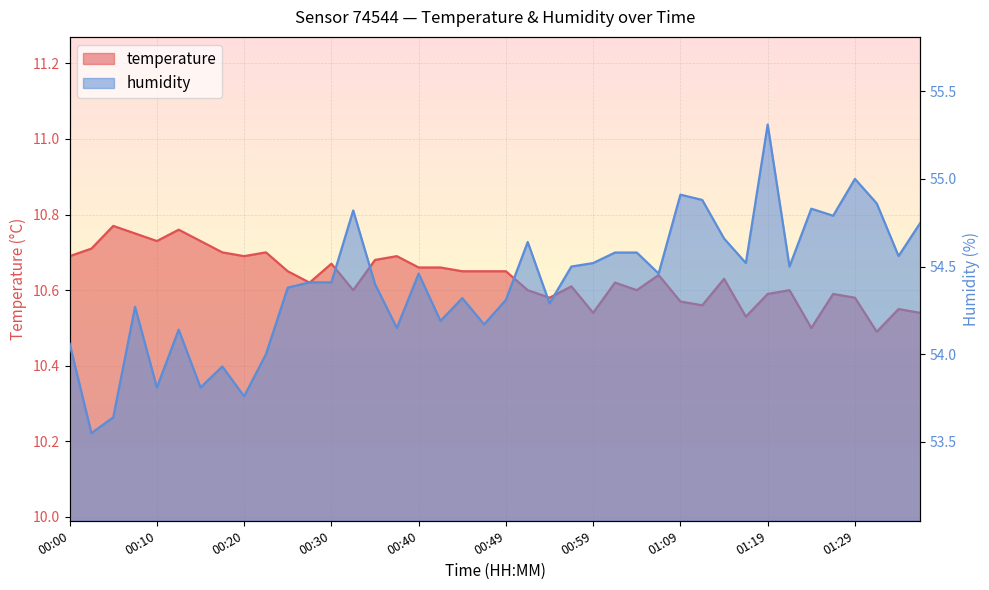

True or false: humidity and temperature cross at least once.

False